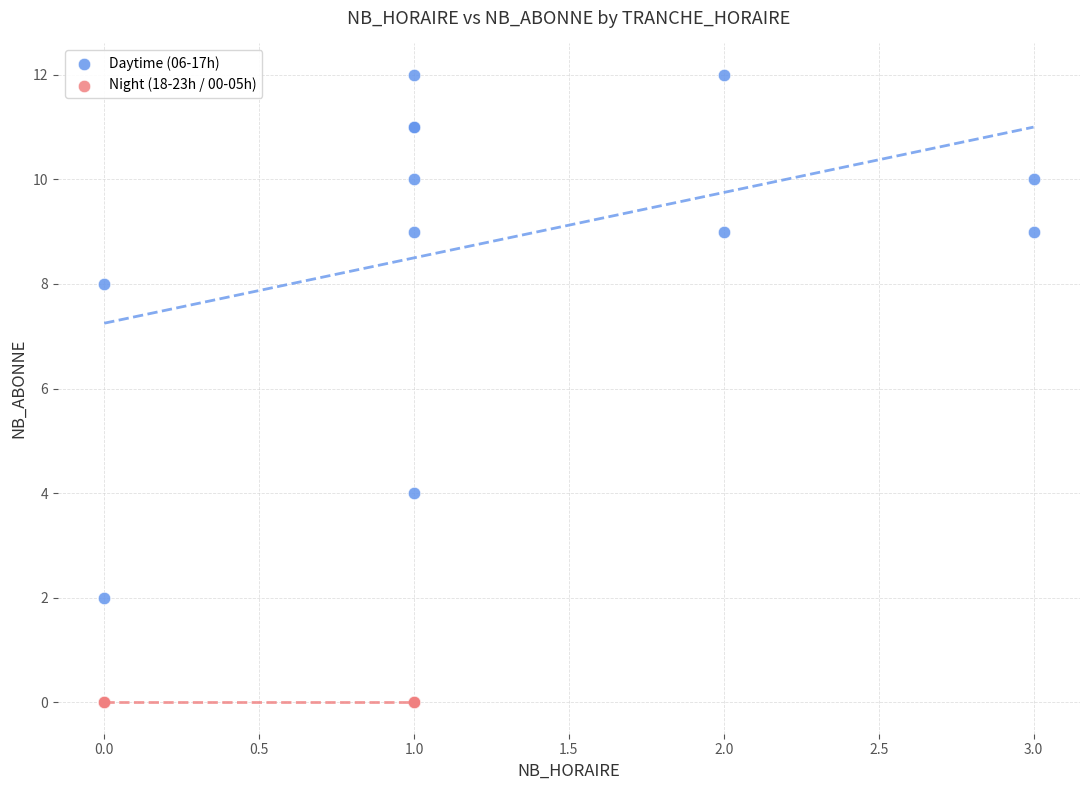

Which series reaches the maximum Y coordinate?

Daytime (06-17h)